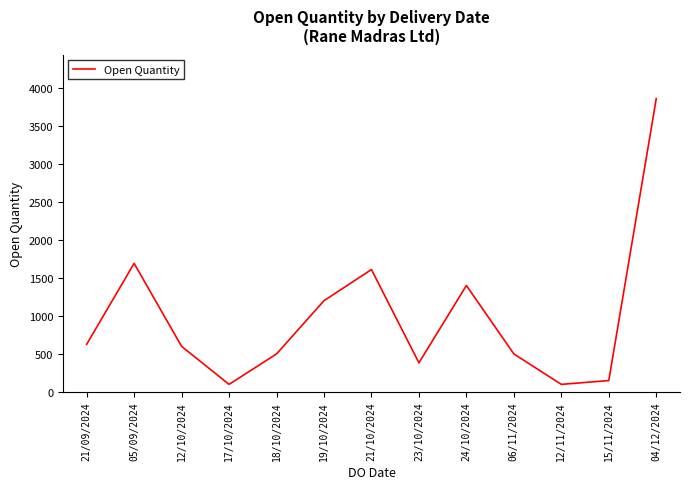

True or false: there are more than 0 points higher than both neighbors.

True